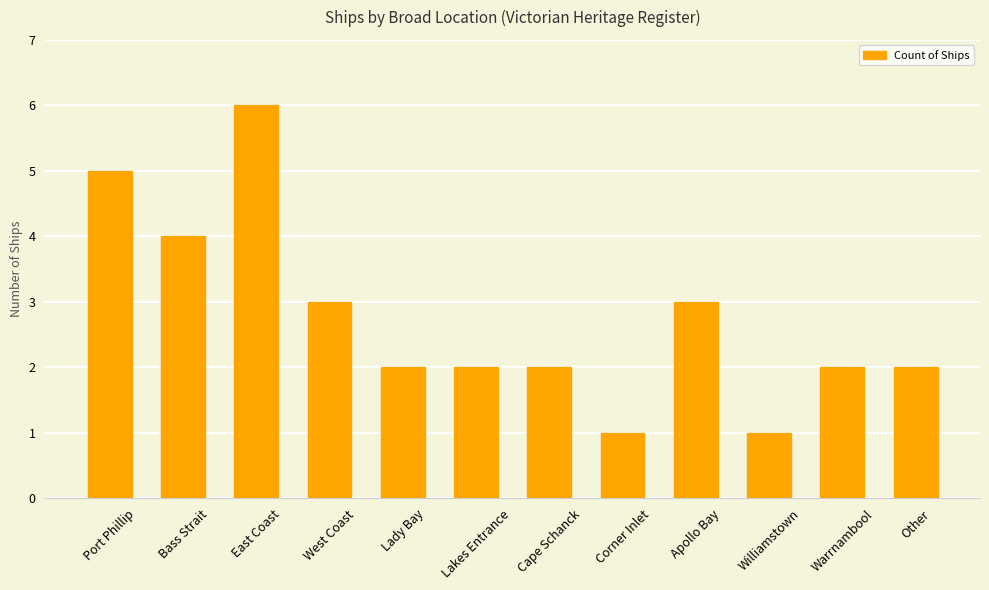

The chart shows a value of 2 at Other. True or false?

True